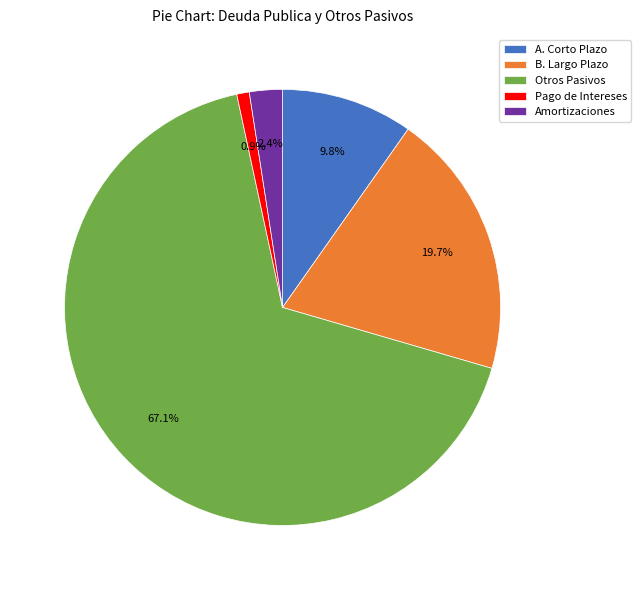

Approximately how many times larger is the value at Otros Pasivos compared to B. Largo Plazo?

3.4